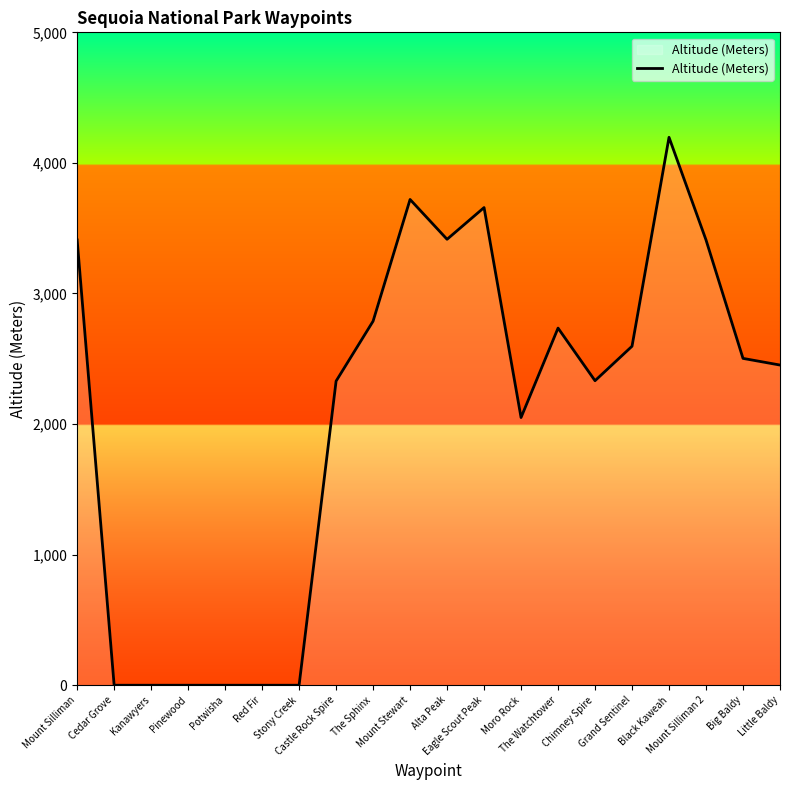

What is the difference between the values at Mount Stewart and Chimney Spire?

1388